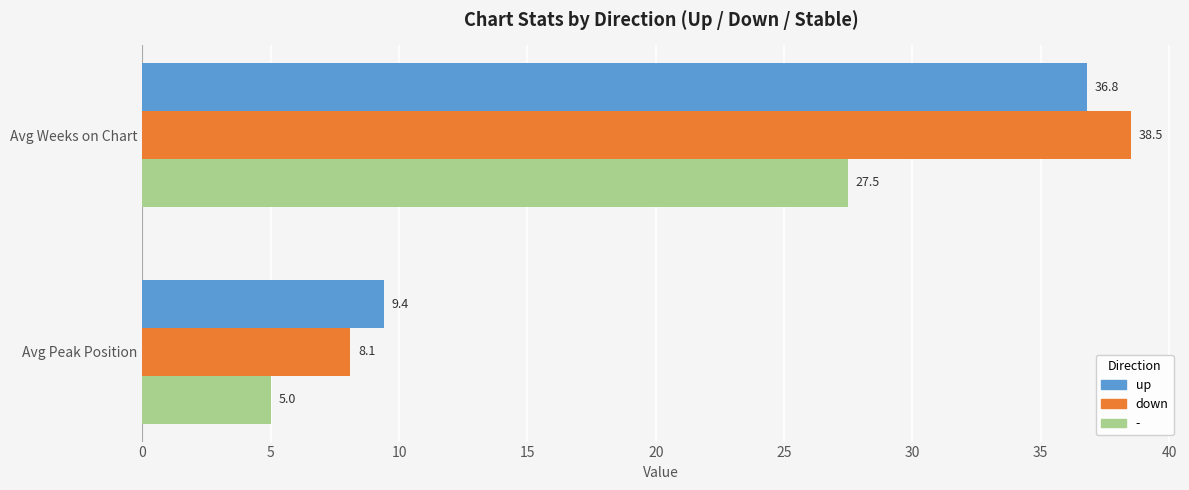

How many series are shown in this chart?

3